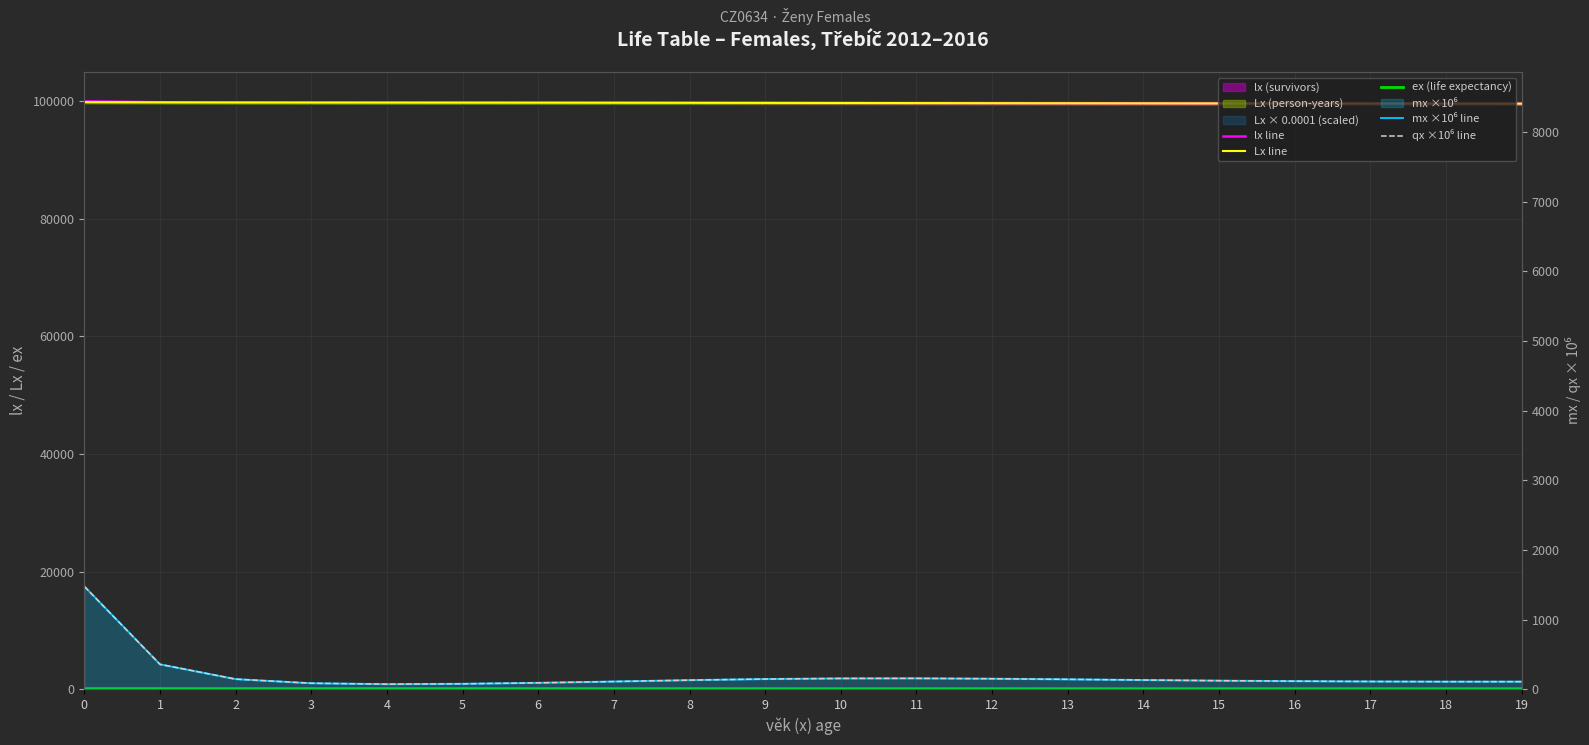

Reading left to right, what are all the values shown in this chart?

lx line: 0=100000.0	1=99852.4	2=99816.8	3=99802.4	4=99794.0	5=99786.8	6=99779.2	7=99770.1	8=99759.2	9=99746.3	10=99731.8	11=99716.5	12=99701.0	13=99686.1	14=99672.1	15=99659.0	16=99646.9	17=99635.4	18=99624.5	19=99613.8
Lx line: 0=99874.6	1=99834.6	2=99809.6	3=99798.2	4=99790.4	5=99783.0	6=99774.6	7=99764.7	8=99752.8	9=99739.1	10=99724.2	11=99708.8	12=99693.6	13=99679.1	14=99665.5	15=99652.9	16=99641.2	17=99630.0	18=99619.1	19=99608.4
ex (life expectancy): 0=82.7	1=81.9	2=80.9	3=79.9	4=78.9	5=77.9	6=76.9	7=75.9	8=74.9	9=73.9	10=73.0	11=72.0	12=71.0	13=70.0	14=69.0	15=68.0	16=67.0	17=66.0	18=65.0	19=64.0
mx ×10⁶ line: 0=1477.7	1=356.6	2=144.1	3=85.0	4=71.7	5=76.5	6=90.7	7=109.3	8=129.2	9=145.3	10=153.9	11=155.0	12=149.8	13=140.8	14=130.8	15=121.8	16=114.7	17=109.9	18=107.7	19=107.8
qx ×10⁶ line: 0=1475.8	1=356.6	2=144.1	3=85.0	4=71.7	5=76.5	6=90.7	7=109.3	8=129.2	9=145.2	10=153.9	11=155.0	12=149.8	13=140.8	14=130.8	15=121.8	16=114.7	17=109.9	18=107.7	19=107.8